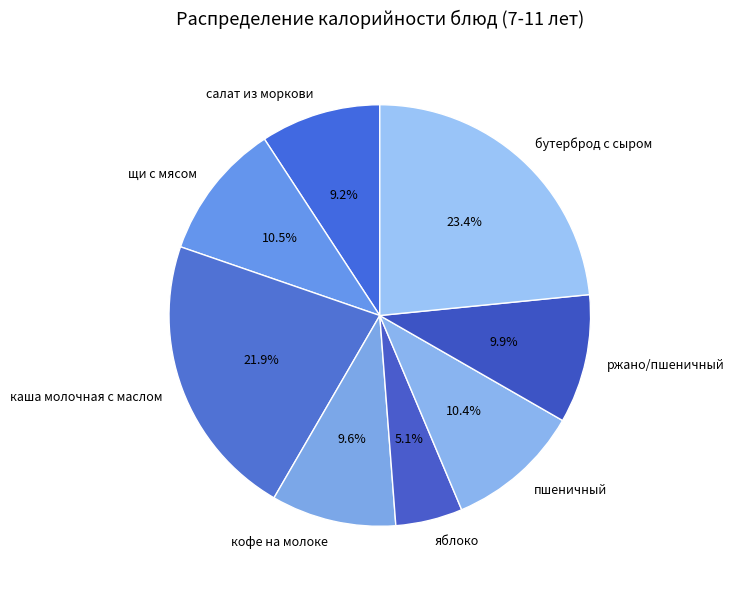

Which slice is the largest?

бутерброд с сыром